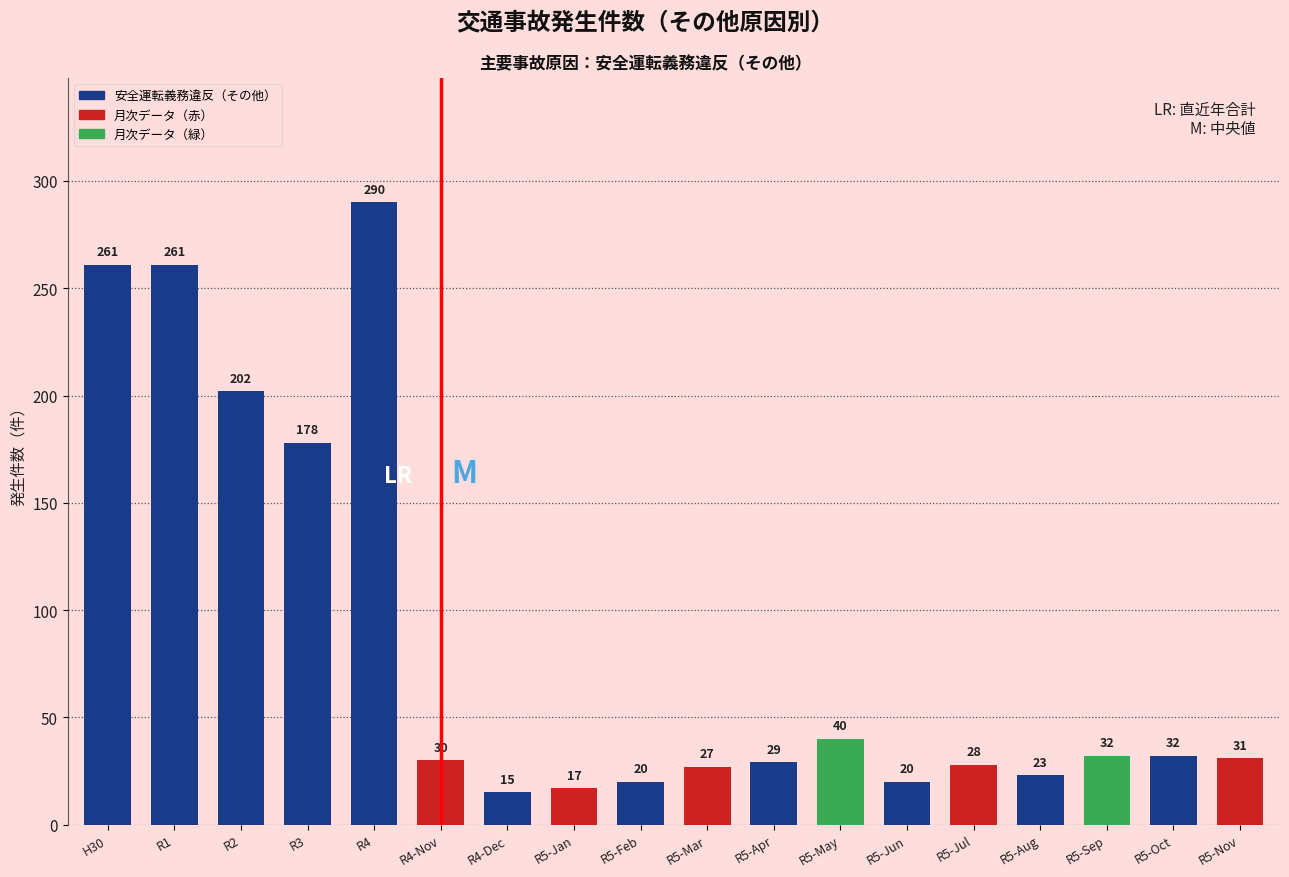

Reading left to right, list all the values displayed in this chart.

261	261	202	178	290	30	15	17	20	27	29	40	20	28	23	32	32	31